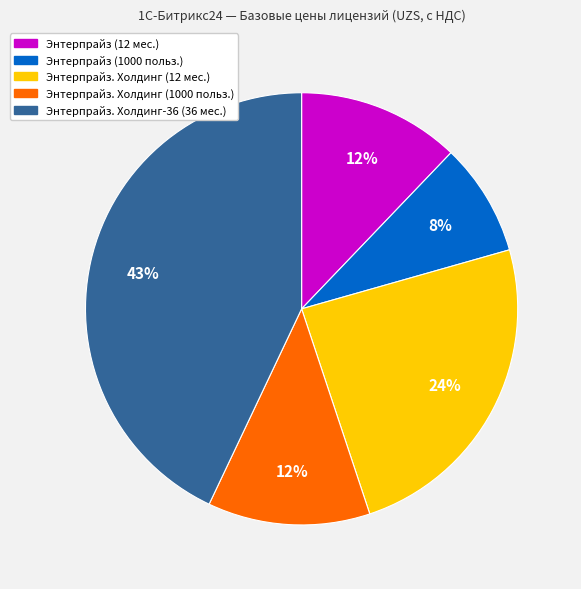

The Энтерпрайз (12 мес.) slice represents 2% of the pie. True or false?

False